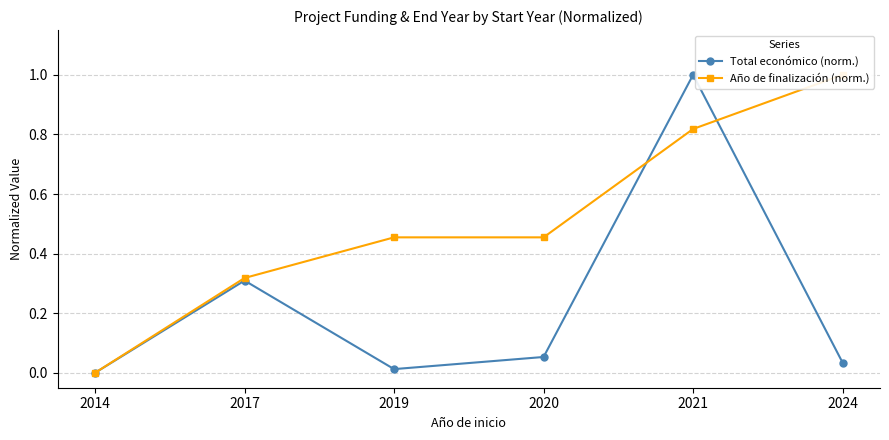

At 2024, list the series in order from largest to smallest.

Año de finalización (norm.), Total económico (norm.)